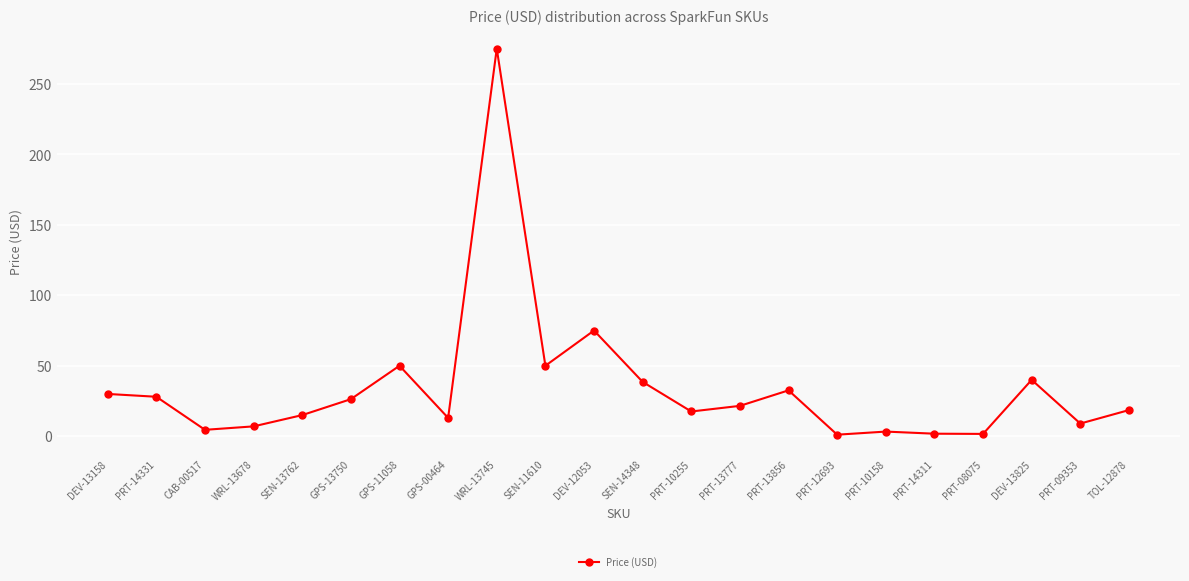

True or false: the data shows 18.5 at TOL-12878.

True